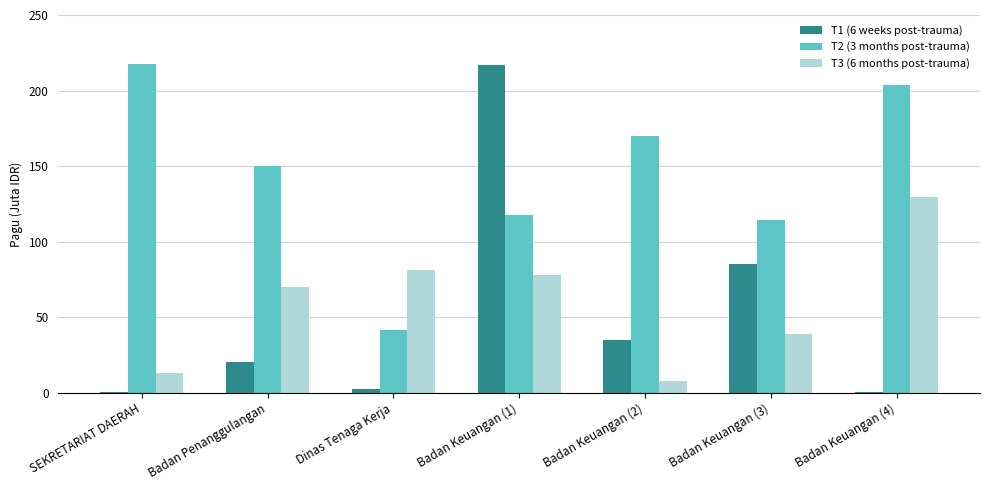

At which label does T2 (3 months post-trauma) reach its peak?

SEKRETARIAT DAERAH